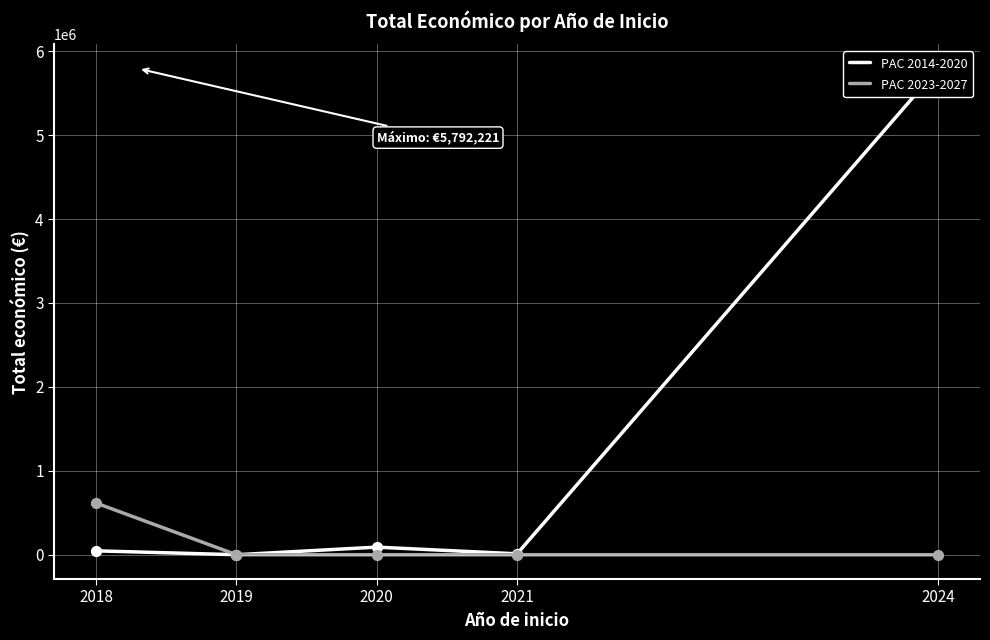

Is the value of PAC 2014-2020 at 2021 greater than the value of PAC 2023-2027 at 2024?

Yes